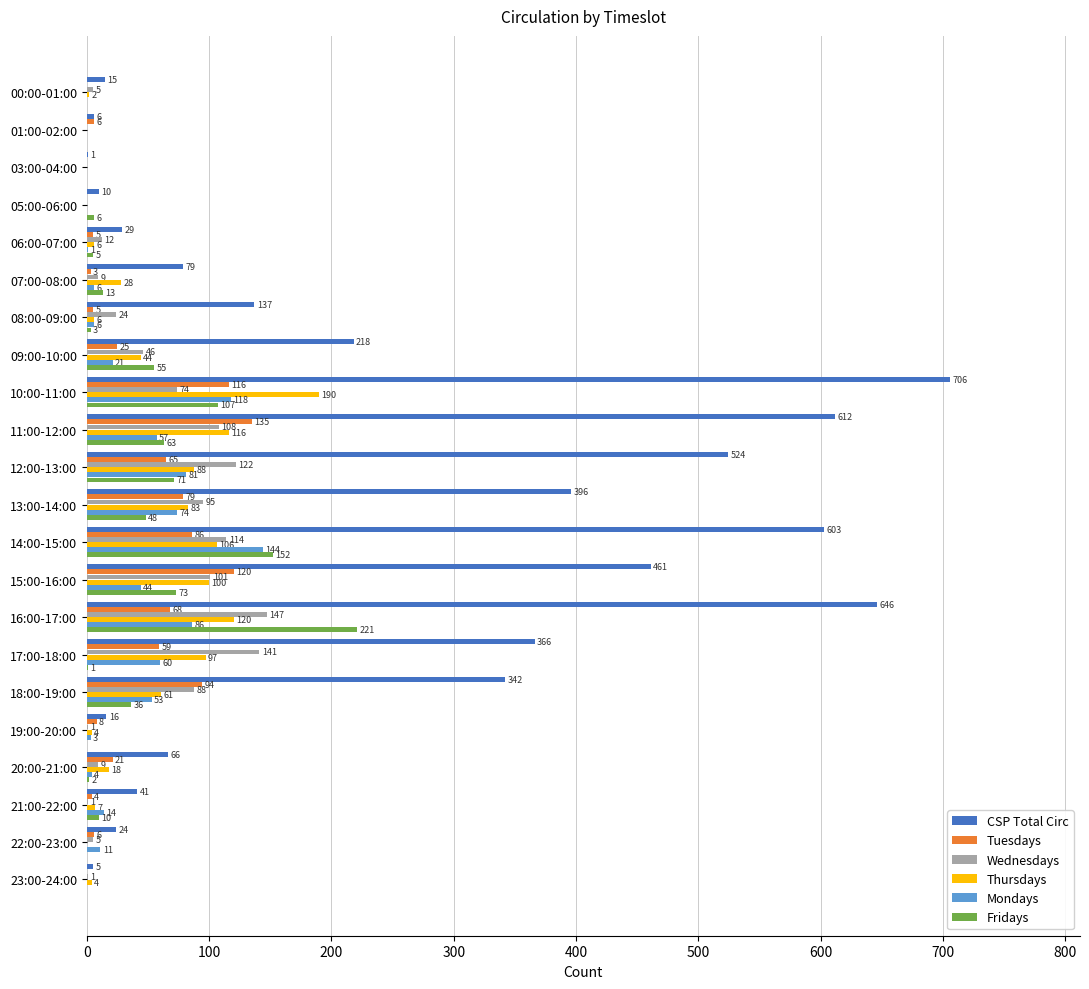

Which series has the largest range (max minus min)?

CSP Total Circ